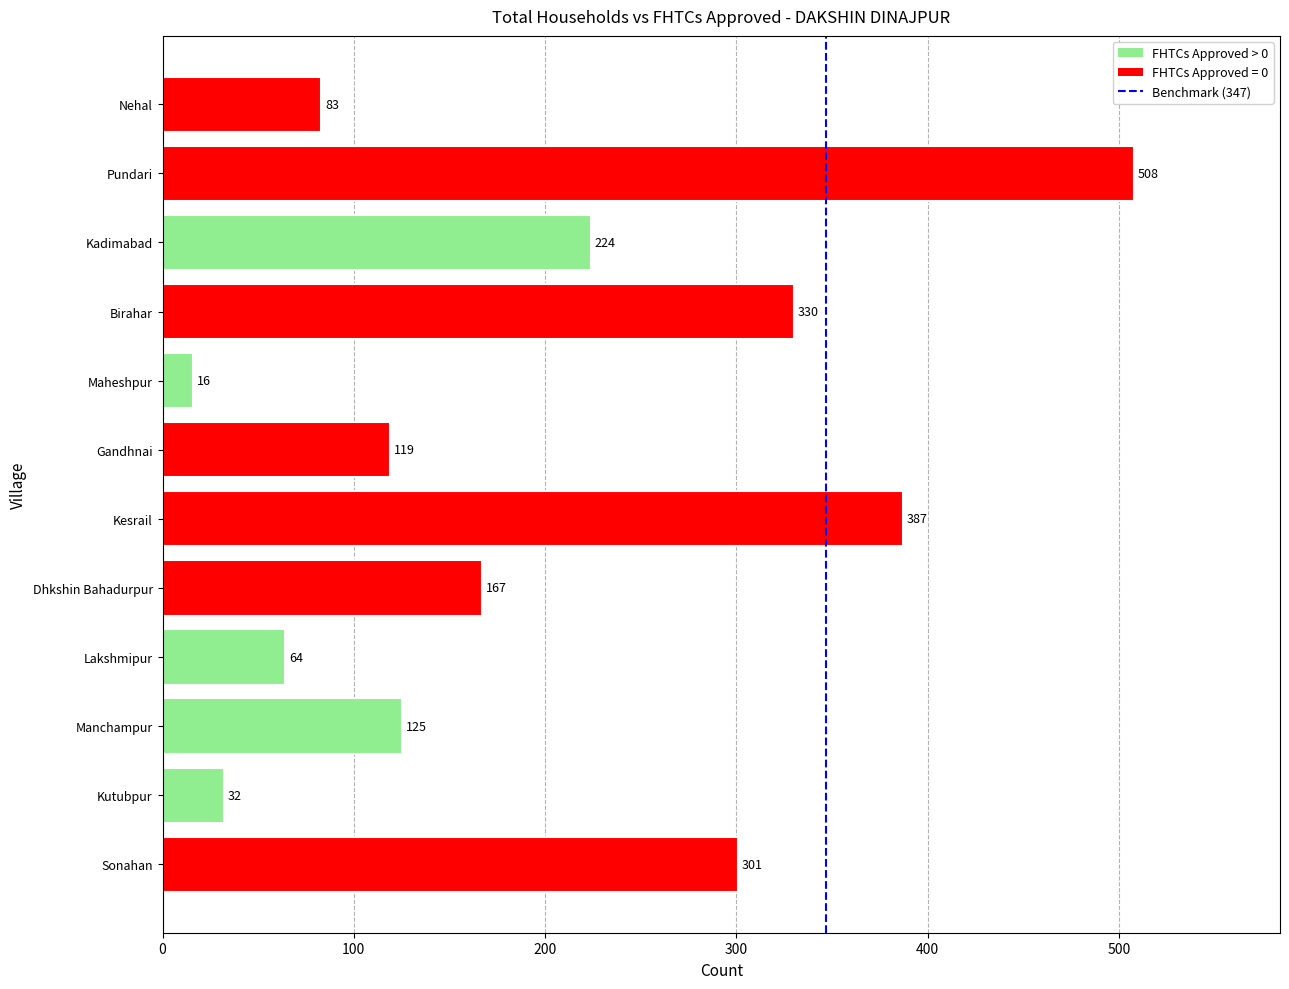

How many bars are there in total?

12